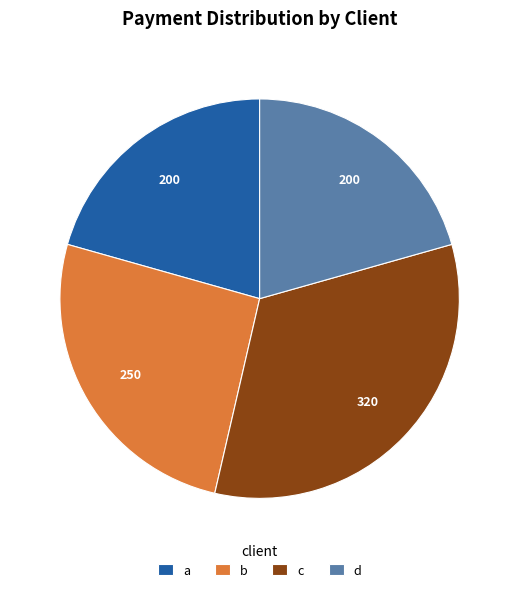

Is there a majority slice in this chart?

No